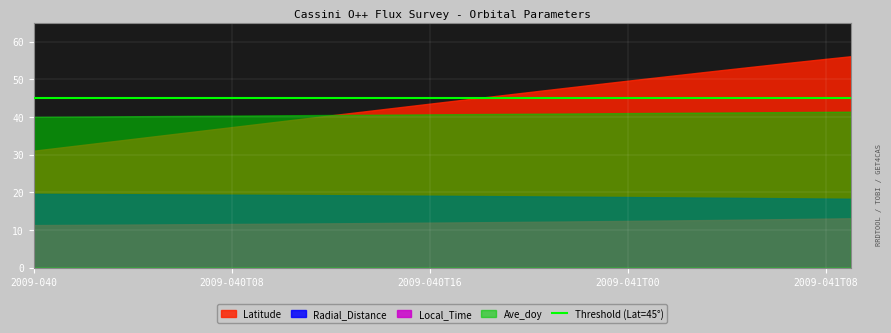

True or false: Ave_doy and Latitude intersect in this chart.

True